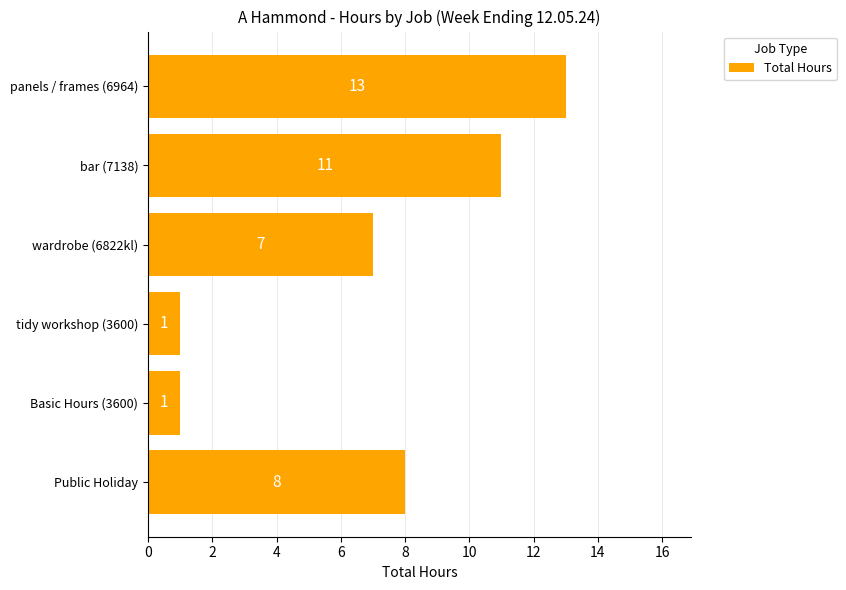

At which label is the value closest to 7?

wardrobe (6822kl)